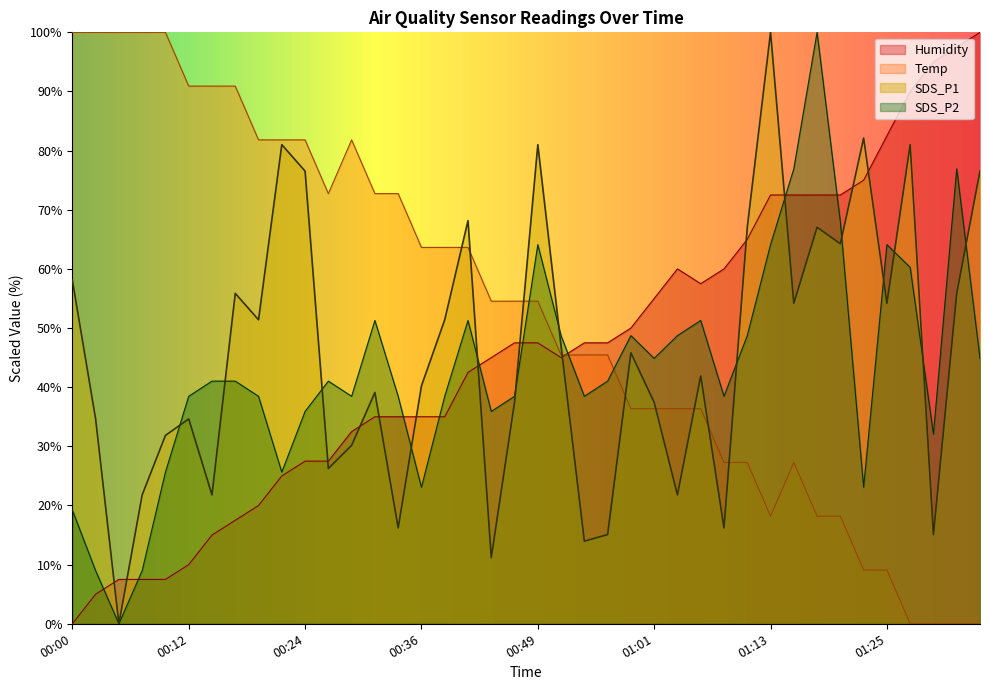

How many lines are shown in the chart?

4